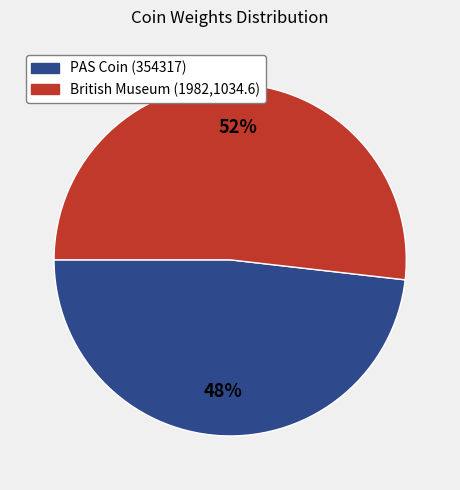

The PAS Coin (354317) slice represents 61% of the pie. True or false?

False